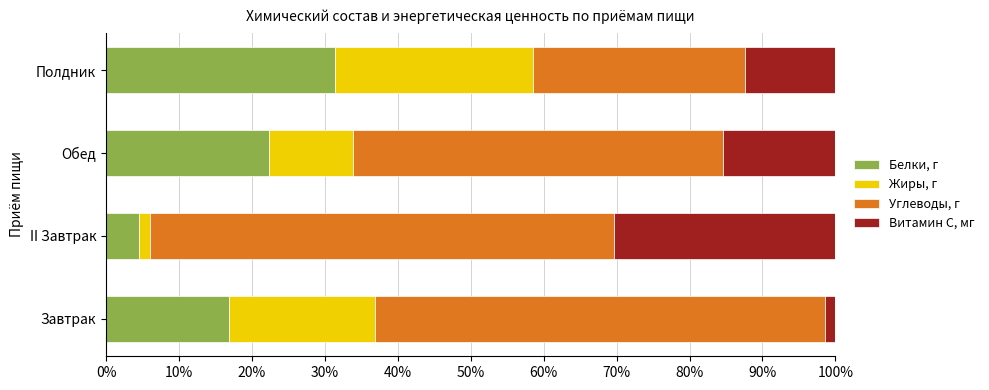

How many data points does each series have?

4